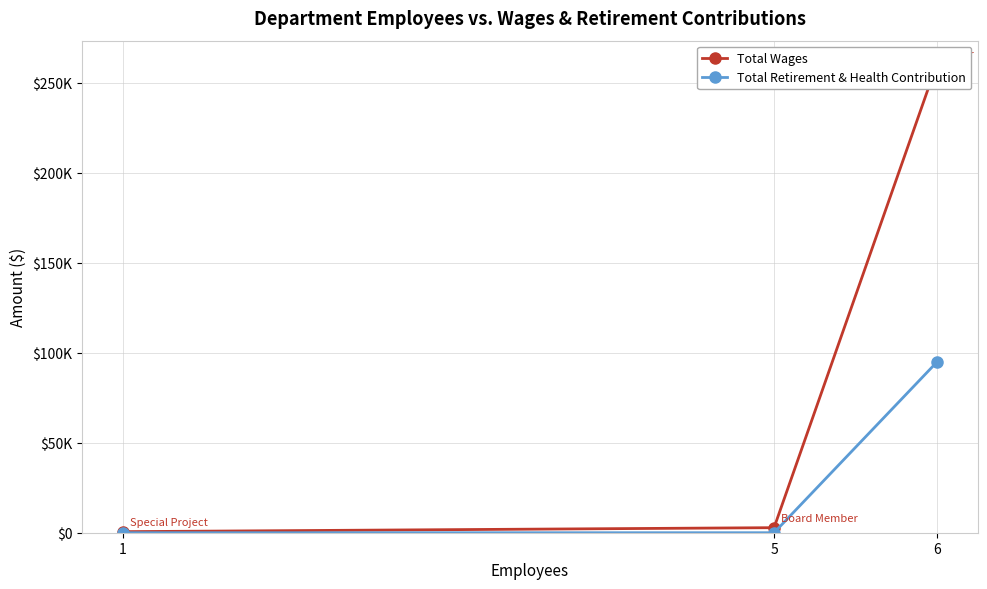

Reading left to right, what are all the values shown in this chart?

Total Wages: 6=260221	5=2800	1=590
Total Retirement & Health Contribution: 6=94730	5=0	1=0